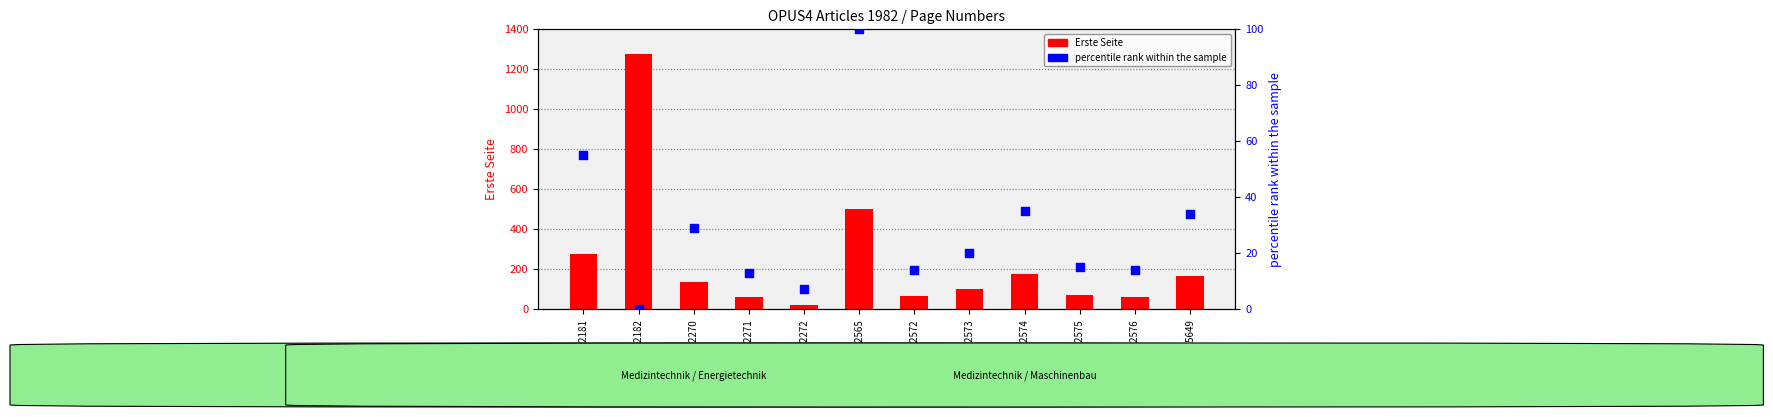

Is the value of percentile rank within the sample at OPUS4-2573 greater than the value of Erste Seite at OPUS4-2575?

No